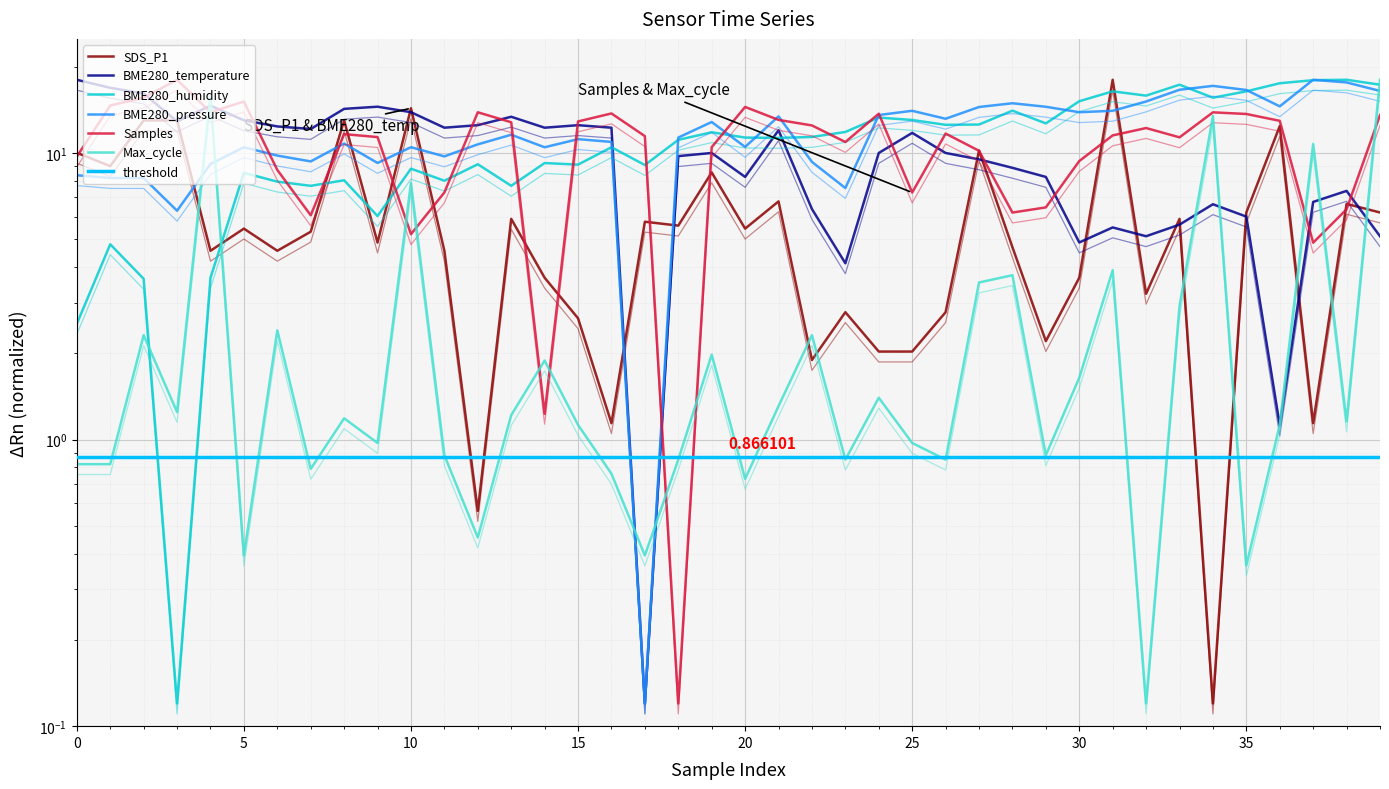

What is the label of the 23rd point from the left?

22